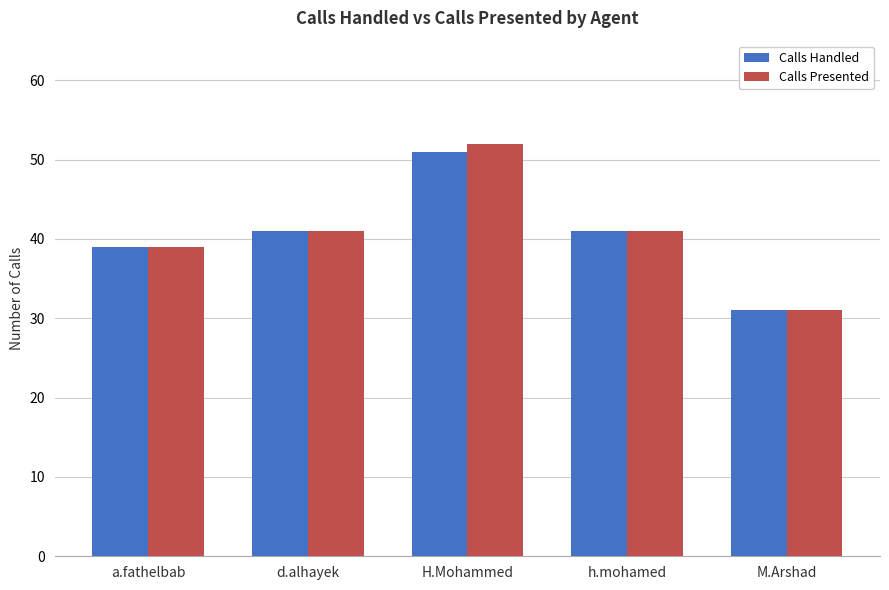

At which category is the sum across all series the highest?

H.Mohammed